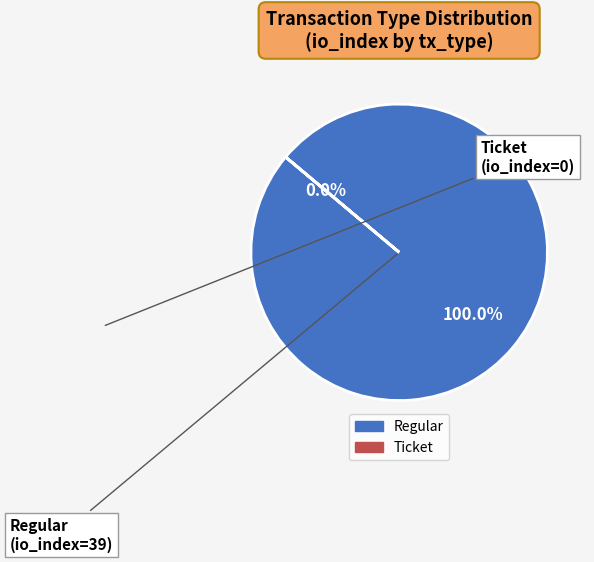

Is it true that Regular is 88% of the pie?

False